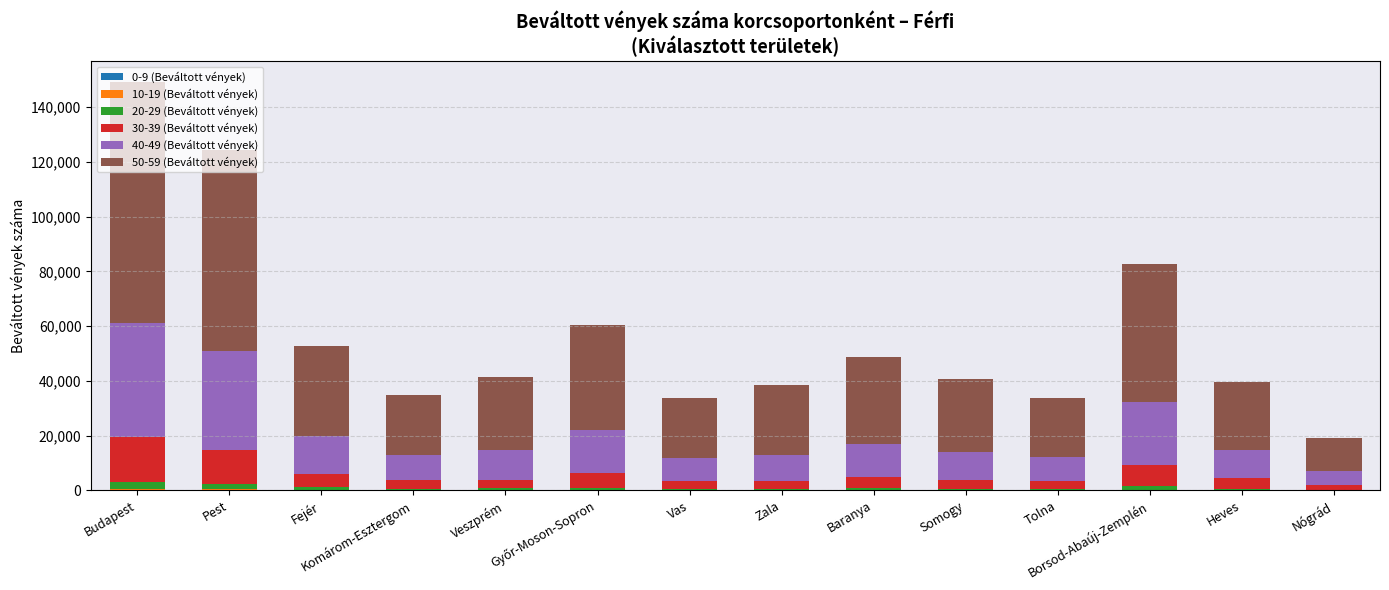

Which series has the largest range (max minus min)?

50-59 (Beváltott vények)